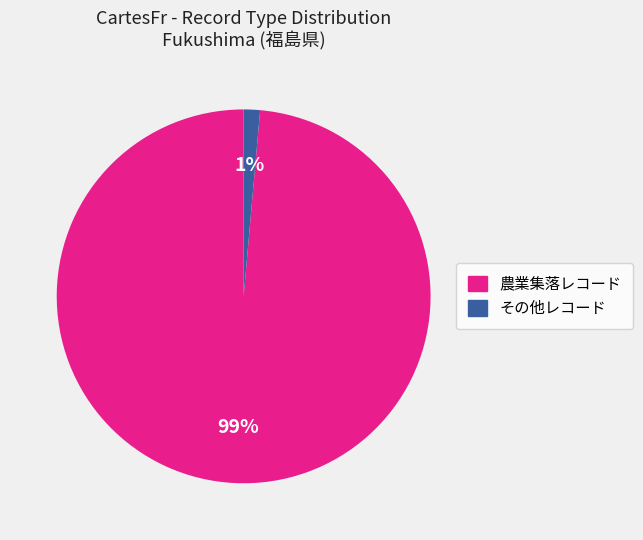

Is there a majority slice in this chart?

Yes